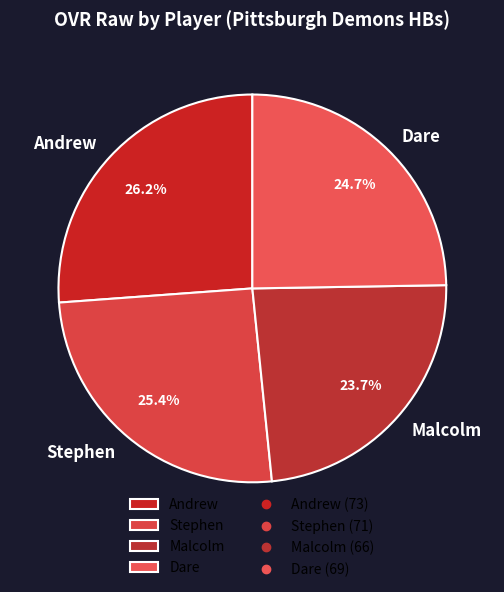

What is the largest slice in the pie chart?

Andrew